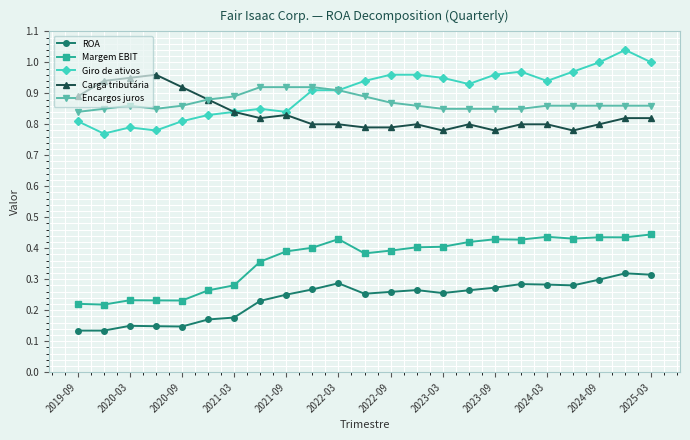

True or false: Carga tributária and ROA cross at least once.

False